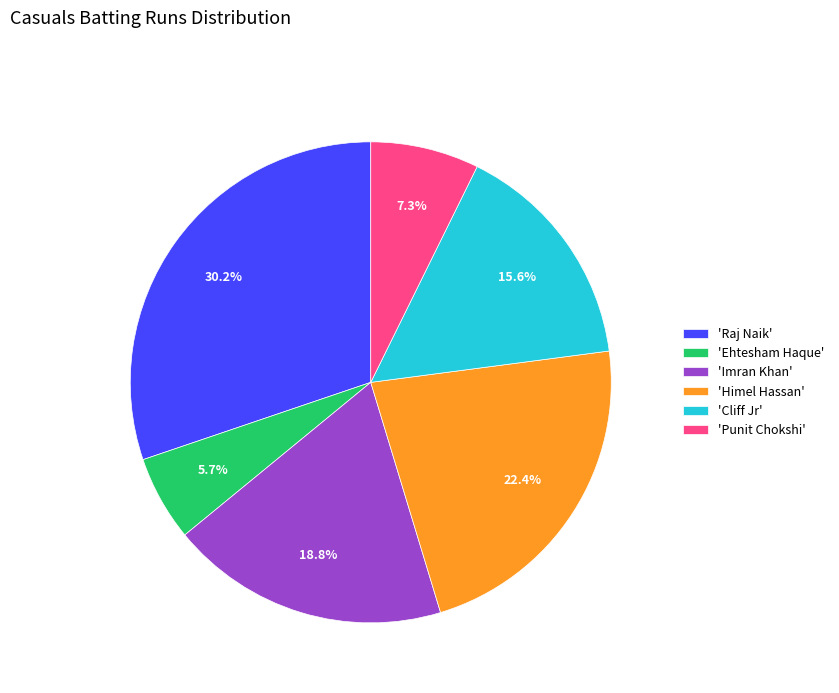

Rank the categories by value from lowest to highest.

'Ehtesham Haque', 'Punit Chokshi', 'Cliff Jr', 'Imran Khan', 'Himel Hassan', 'Raj Naik'